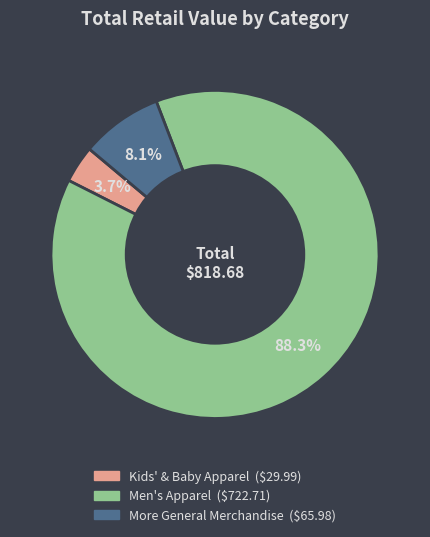

What is the smallest slice in the pie chart?

Kids' & Baby Apparel